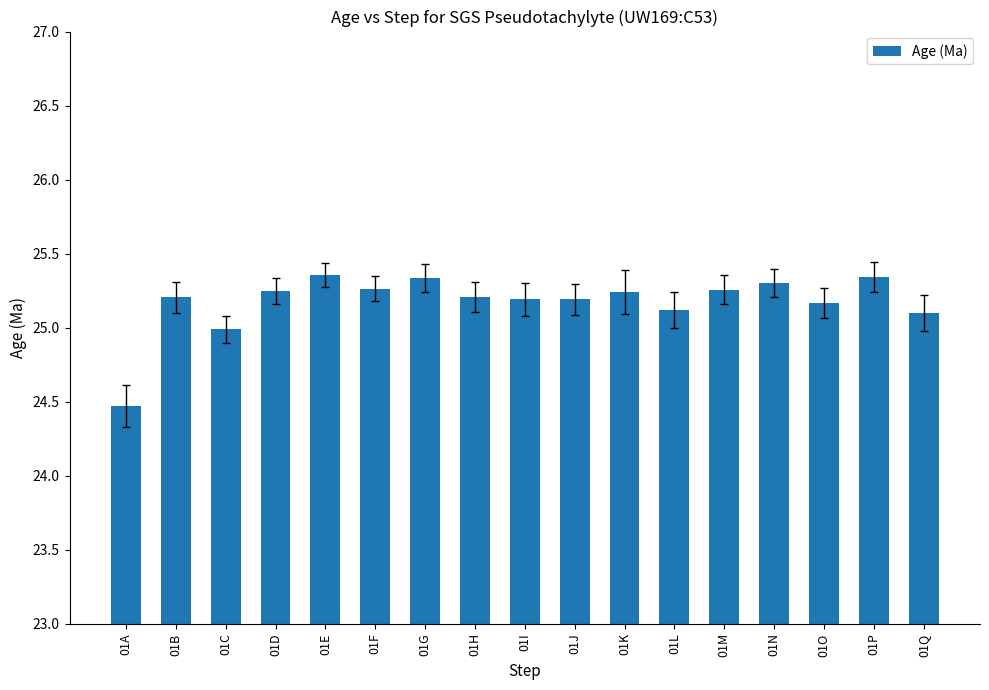

True or false: the data shows 25.3 at 01P.

True